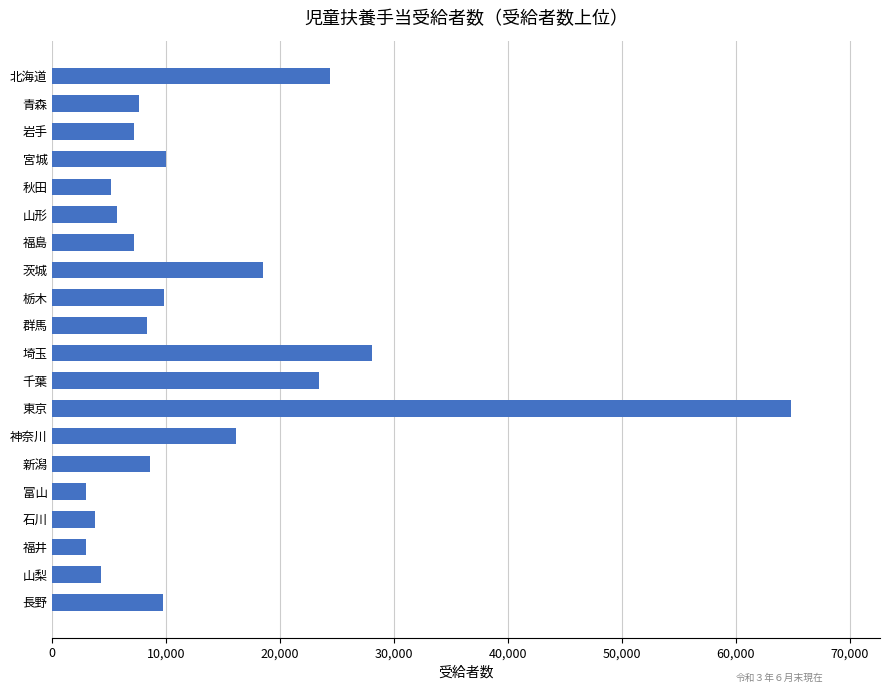

The chart shows a value of 7174 at 福島. True or false?

True